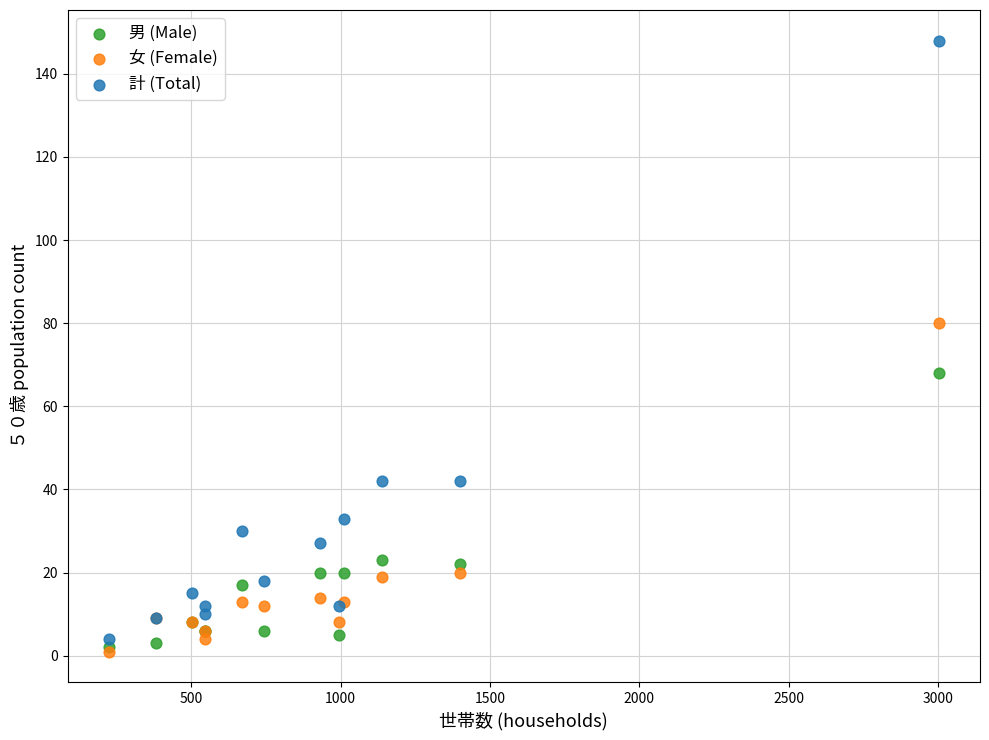

In the 計 (Total) series, what Y value is closest to 76?

42